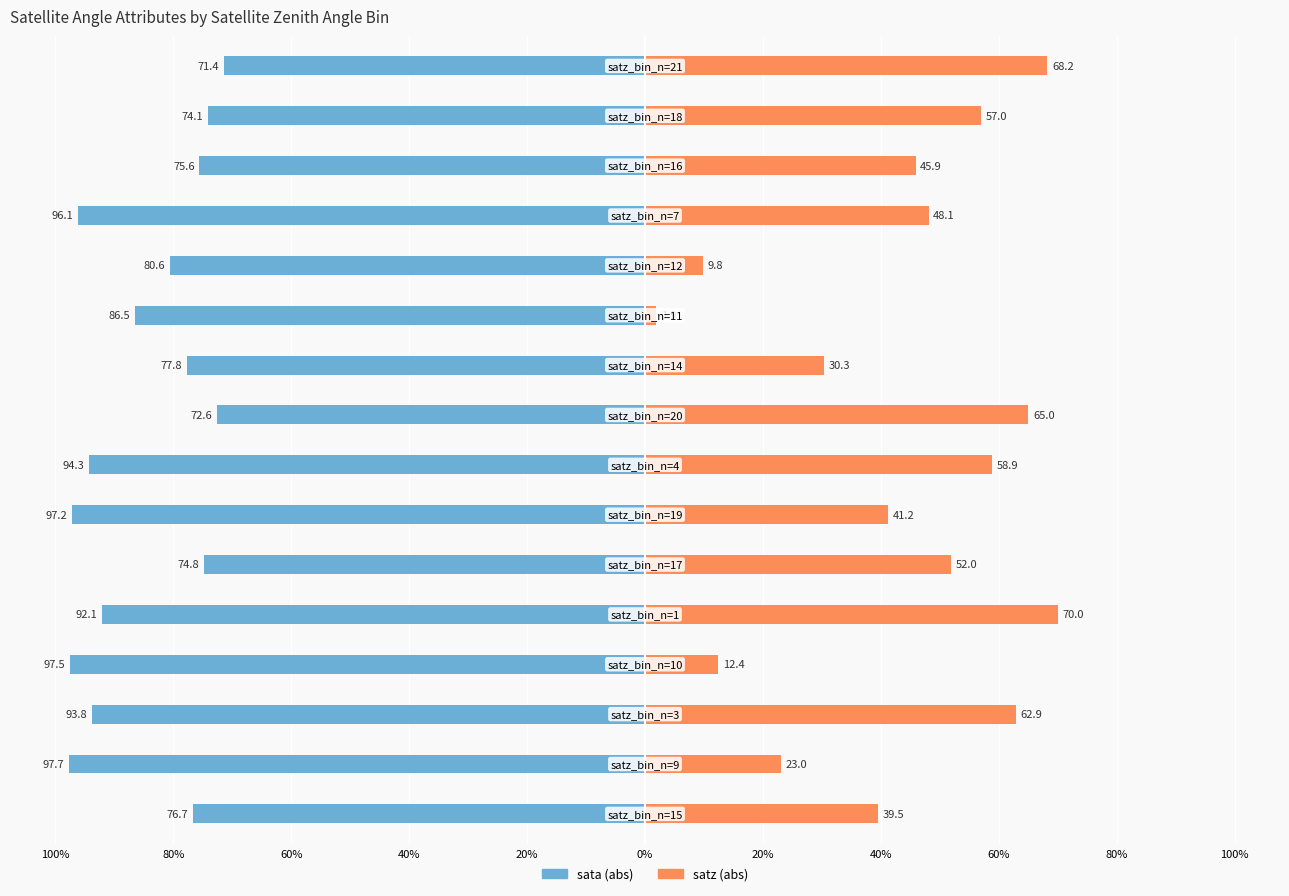

What is the difference between the maximum and minimum values in the satz (abs) series?

68.2